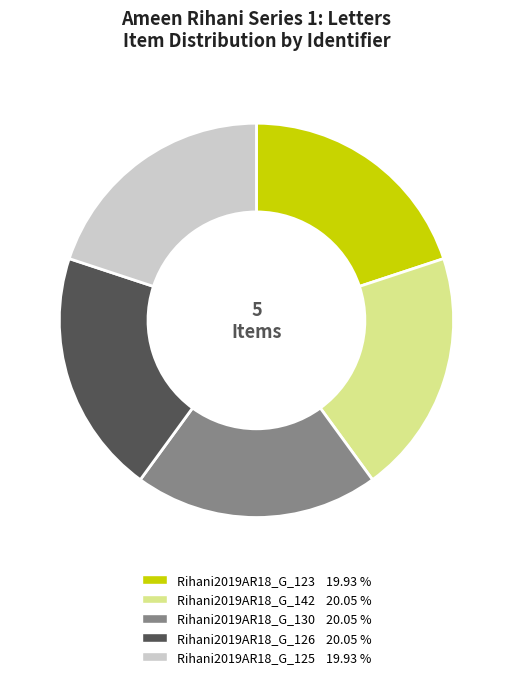

Does any single category account for the majority?

No